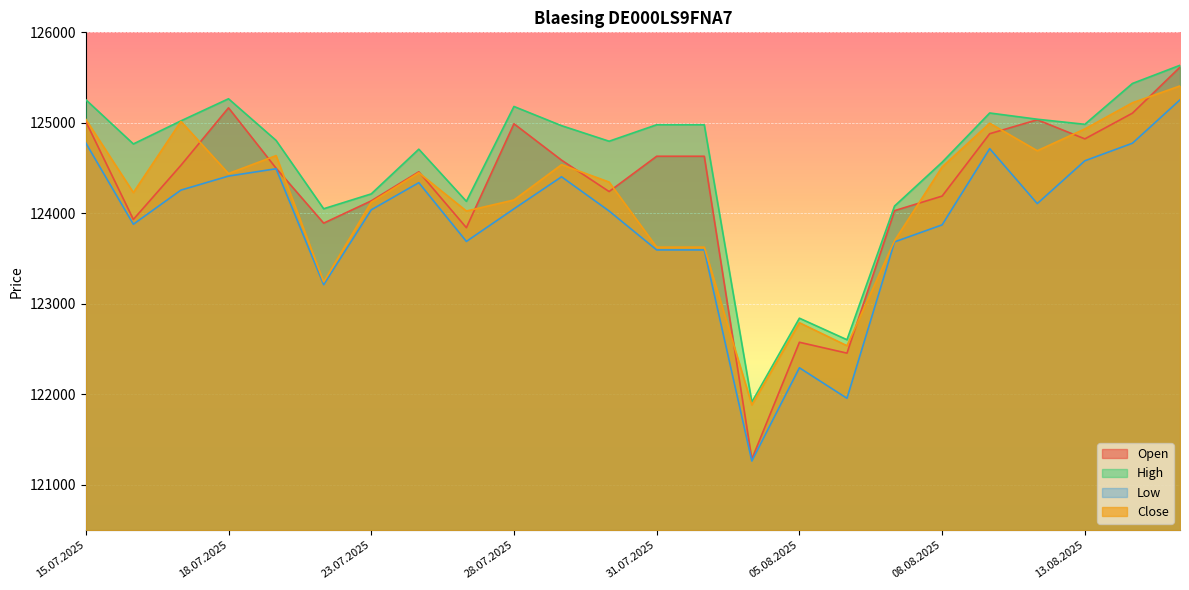

What position from the left is 23.07.2025?

7